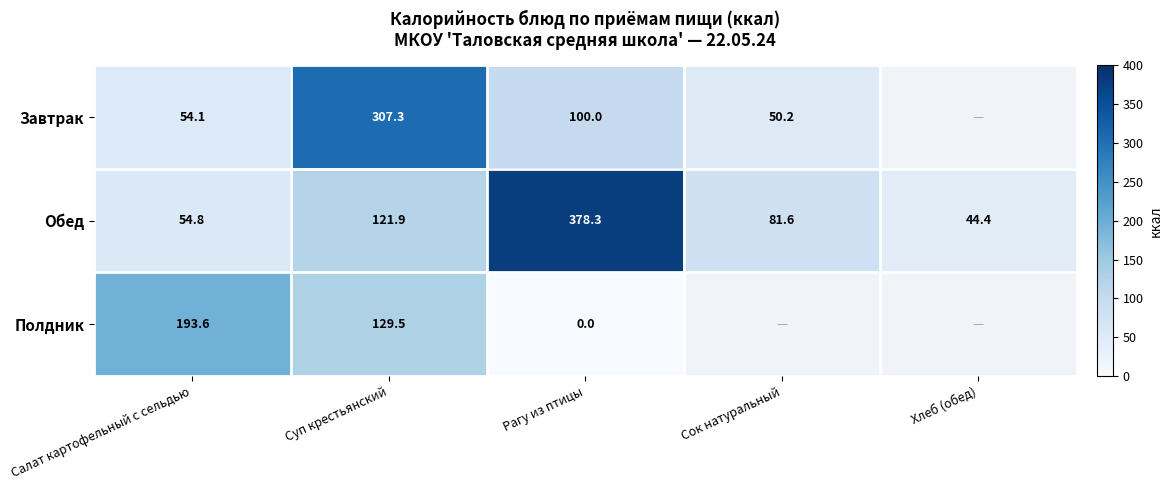

What is the total value across all series at Суп крестьянский?

558.7